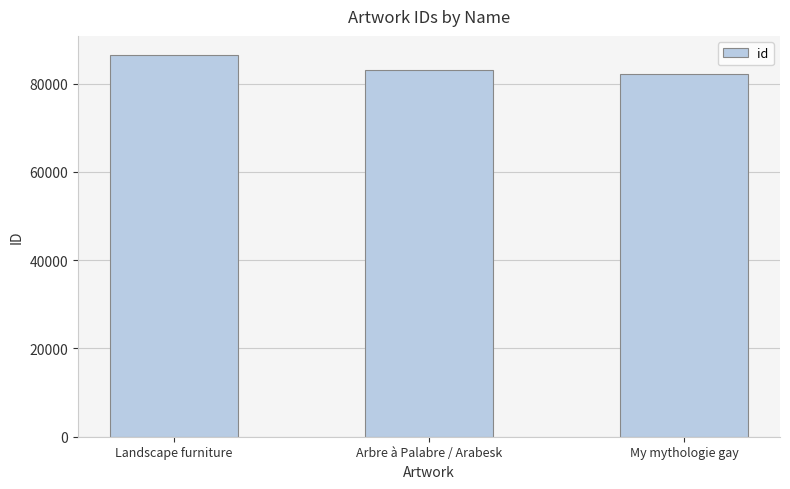

What is the change in value from Arbre à Palabre / Arabesk to My mythologie gay?

-1034